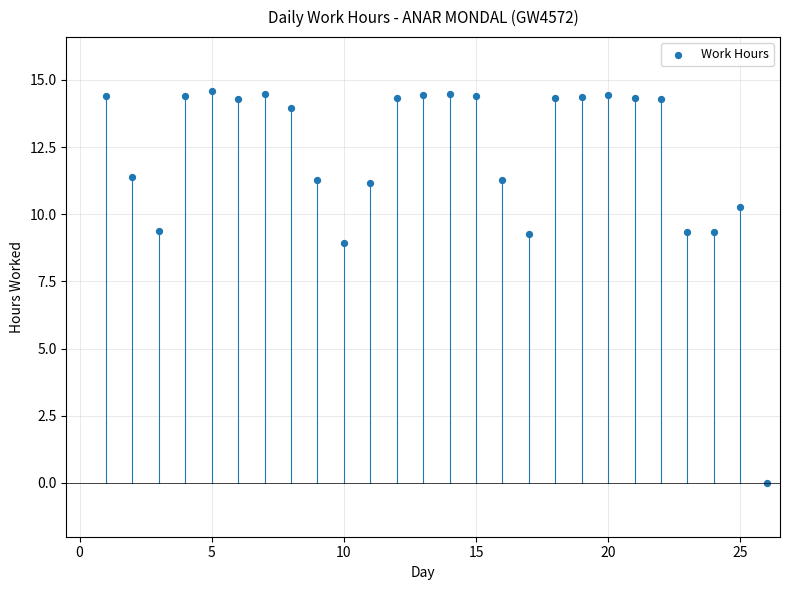

What is the range of X values (max minus min)?

25.0